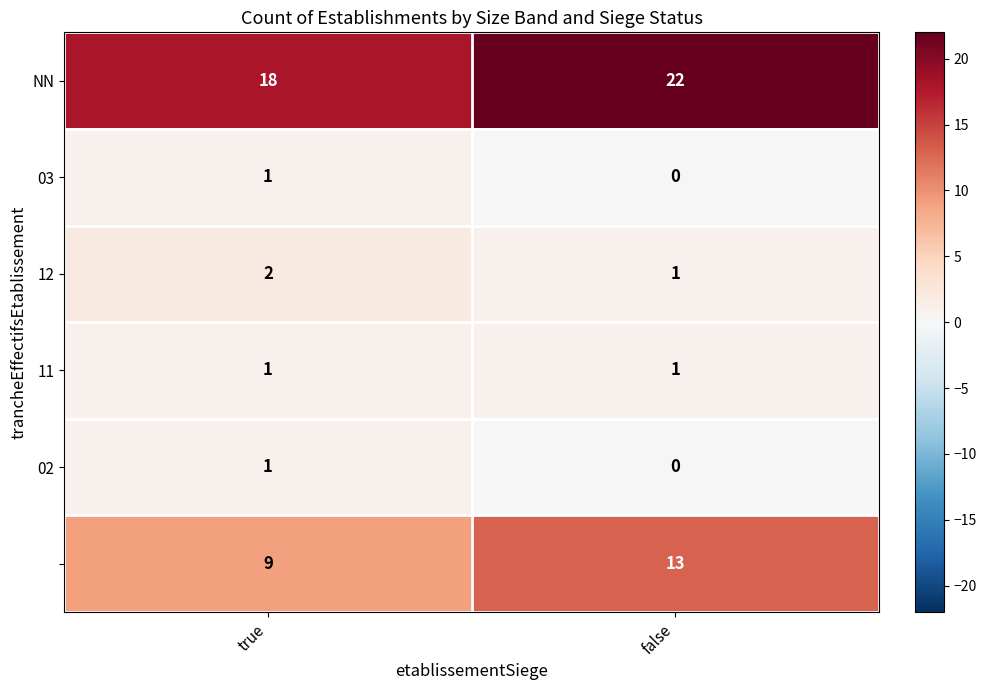

What is the total value across all series at true?

32